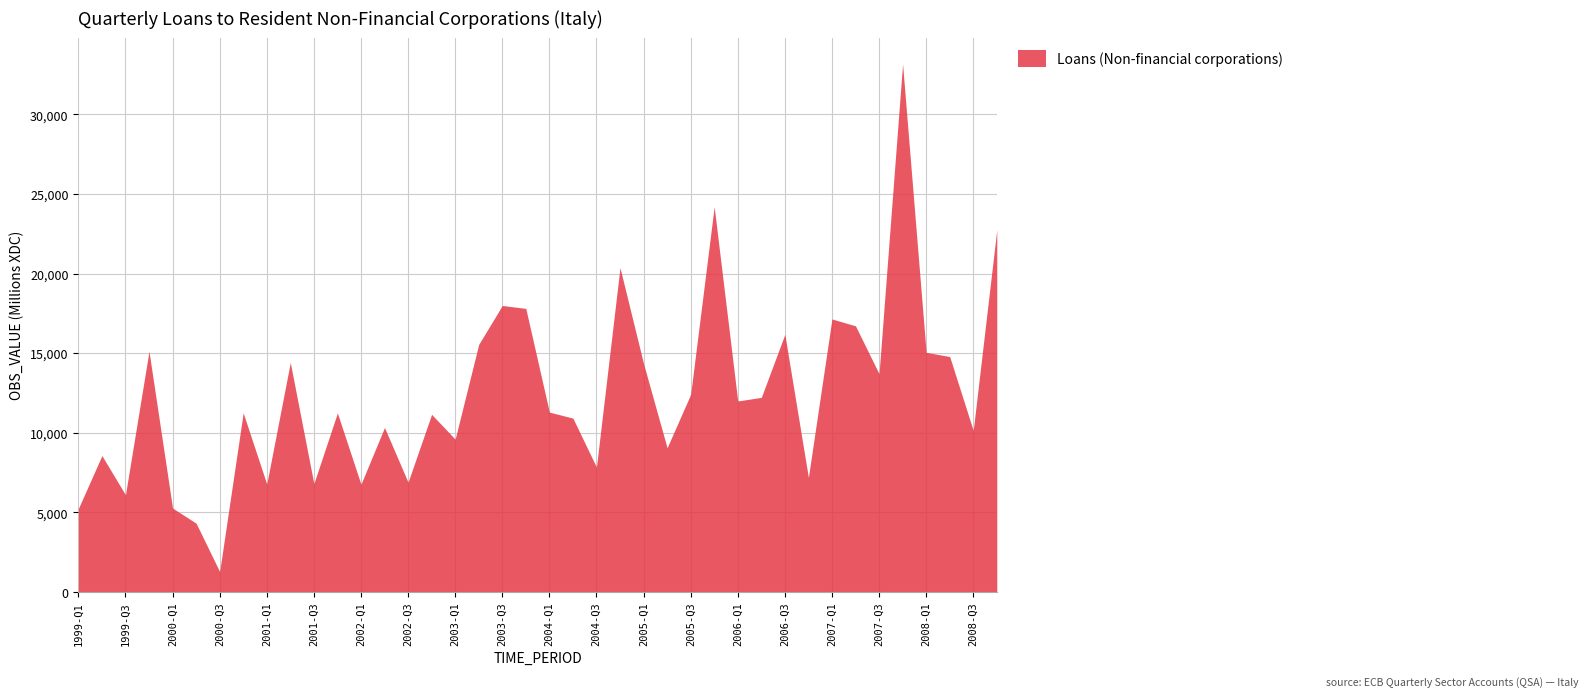

Reading right to left, extract all data points from this chart.

2008-Q4=22745	2008-Q3=10144	2008-Q2=14785	2008-Q1=15051	2007-Q4=33160	2007-Q3=13707	2007-Q2=16715	2007-Q1=17147	2006-Q4=7197	2006-Q3=16179	2006-Q2=12222	2006-Q1=11995	2005-Q4=24196	2005-Q3=12411	2005-Q2=9056	2005-Q1=14343	2004-Q4=20371	2004-Q3=7844	2004-Q2=10919	2004-Q1=11298	2003-Q4=17811	2003-Q3=17993	2003-Q2=15545	2003-Q1=9599	2002-Q4=11157	2002-Q3=6896	2002-Q2=10332	2002-Q1=6766	2001-Q4=11245	2001-Q3=6807	2001-Q2=14412	2001-Q1=6781	2000-Q4=11251	2000-Q3=1282	2000-Q2=4321	2000-Q1=5273	1999-Q4=15116	1999-Q3=6104	1999-Q2=8566	1999-Q1=5237